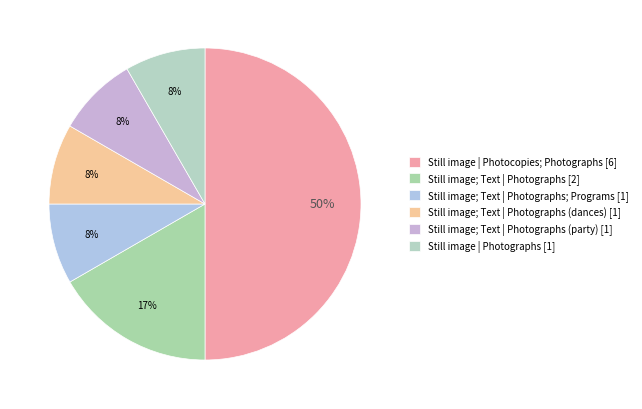

Count the number of slices in the pie.

6